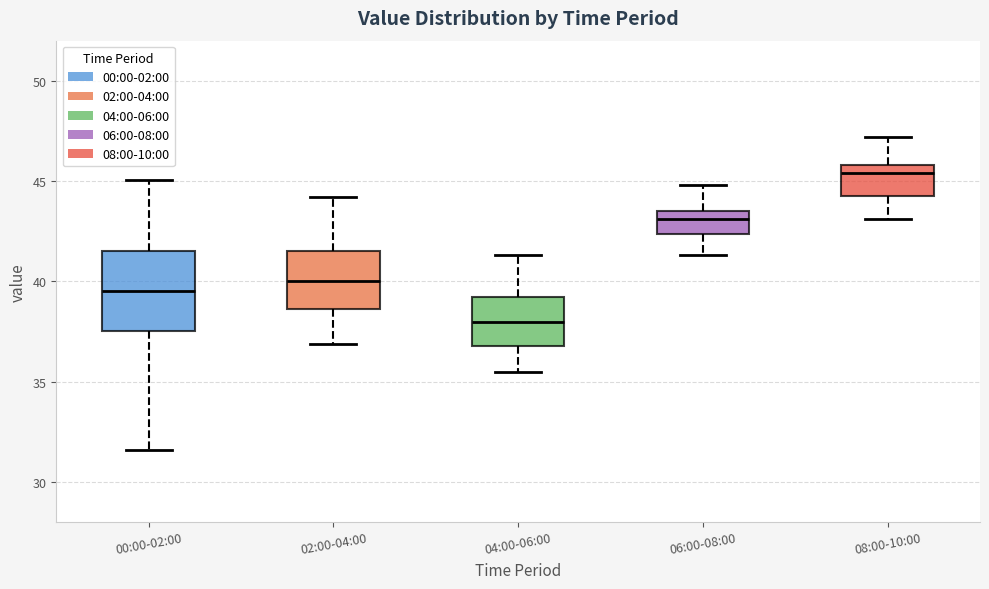

Where is the upper edge of the box for 04:00-06:00 on the y-axis? The values are not printed on the chart, so give them approximately, as read against the axis.

39.5